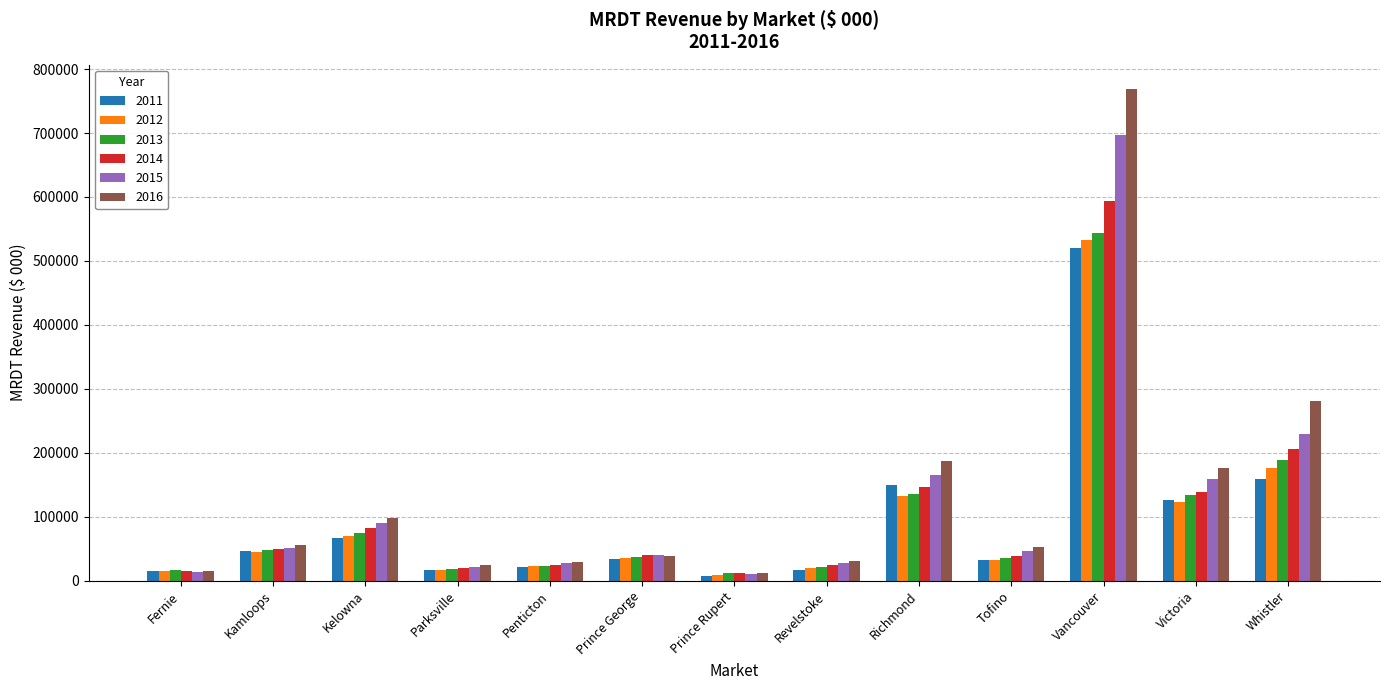

At which label does 2014 reach its peak?

Vancouver